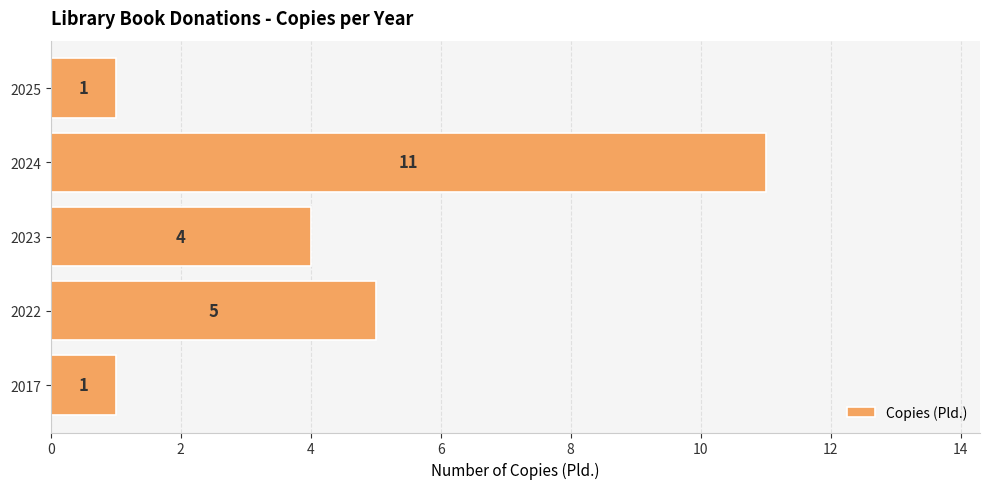

How many data points does each series have?

5